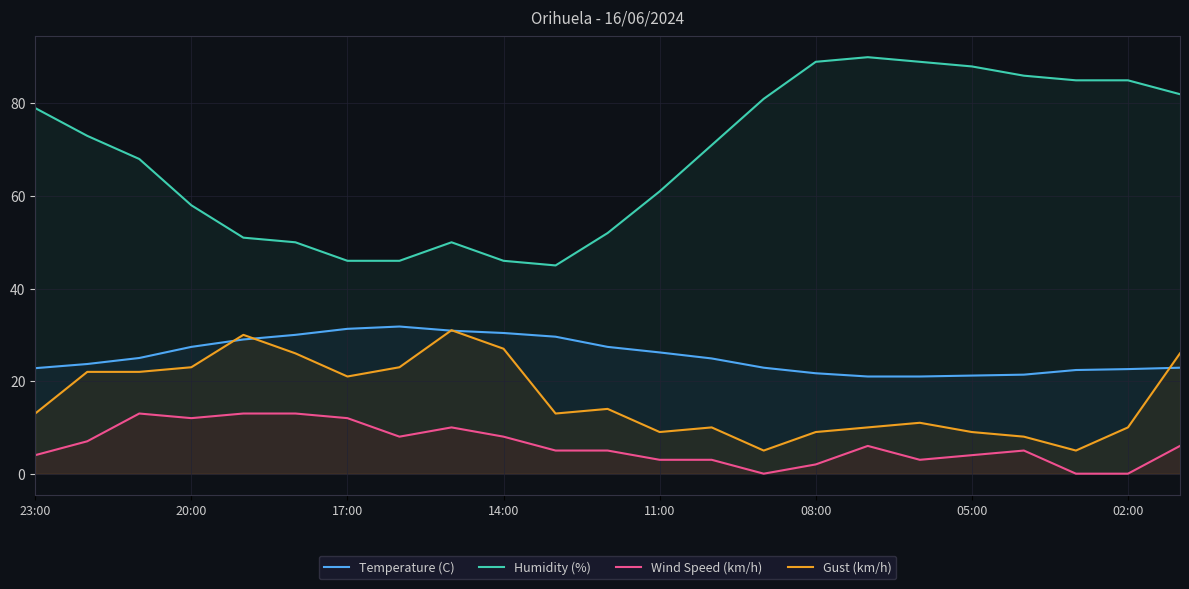

What are all the series names shown in the legend?

Temperature (C), Humidity (%), Wind Speed (km/h), Gust (km/h)